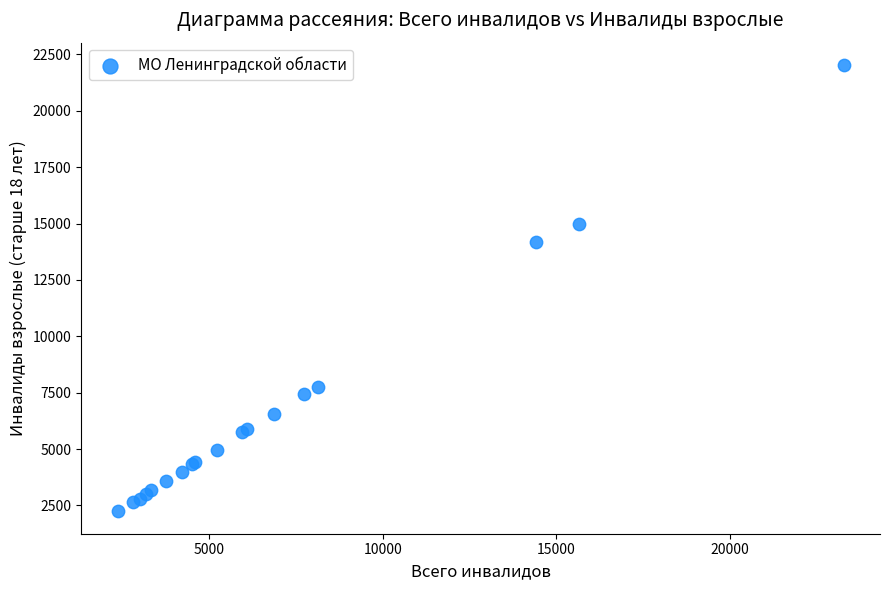

What Y value in the scatter plot is closest to 12133?

14163